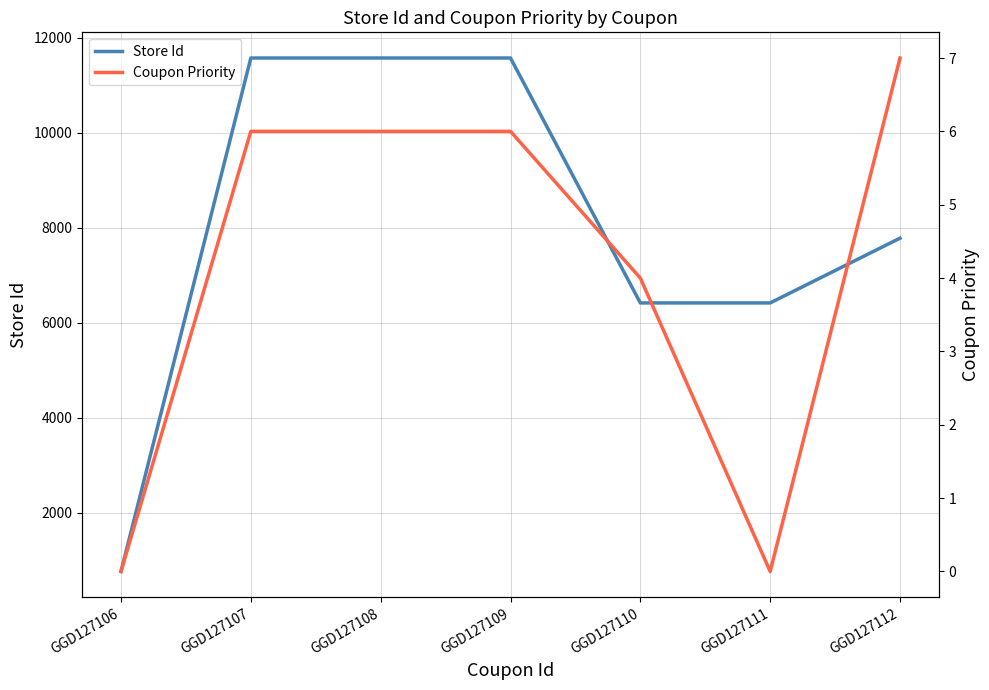

True or false: Coupon Priority and Store Id intersect in this chart.

False